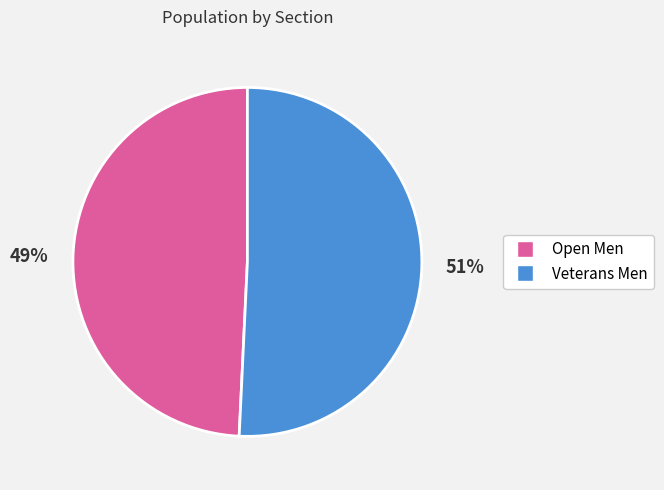

To the nearest percent, what is the combined percentage of Open Men and Veterans Men?

100%